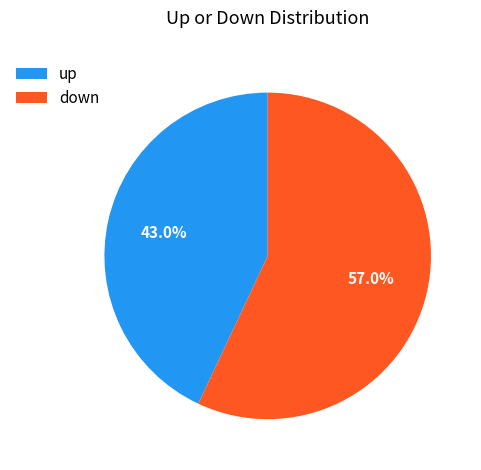

The up slice represents 50% of the pie. True or false?

False